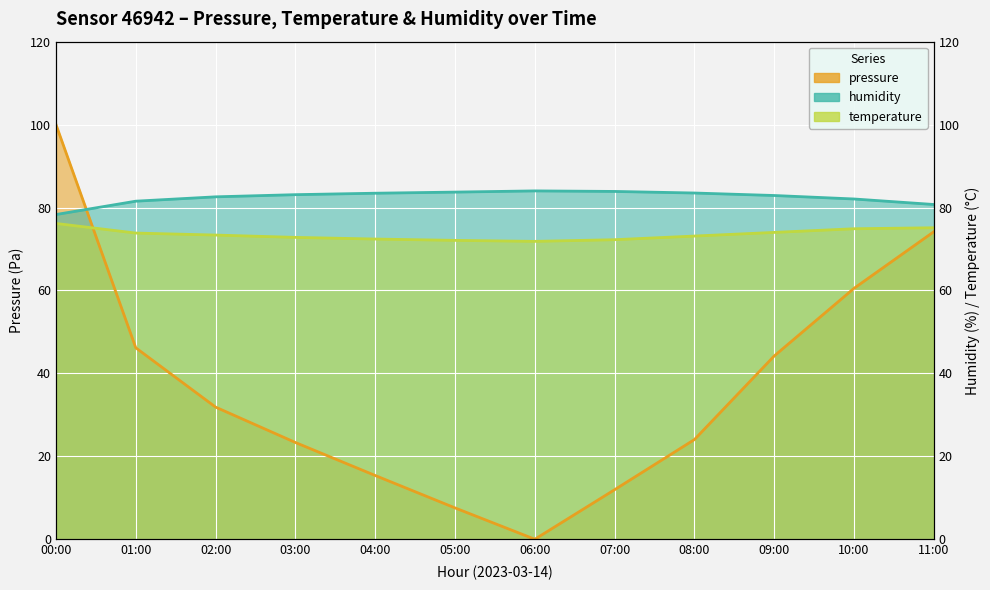

The humidity series shows 56.1 at 08:00. True or false?

False